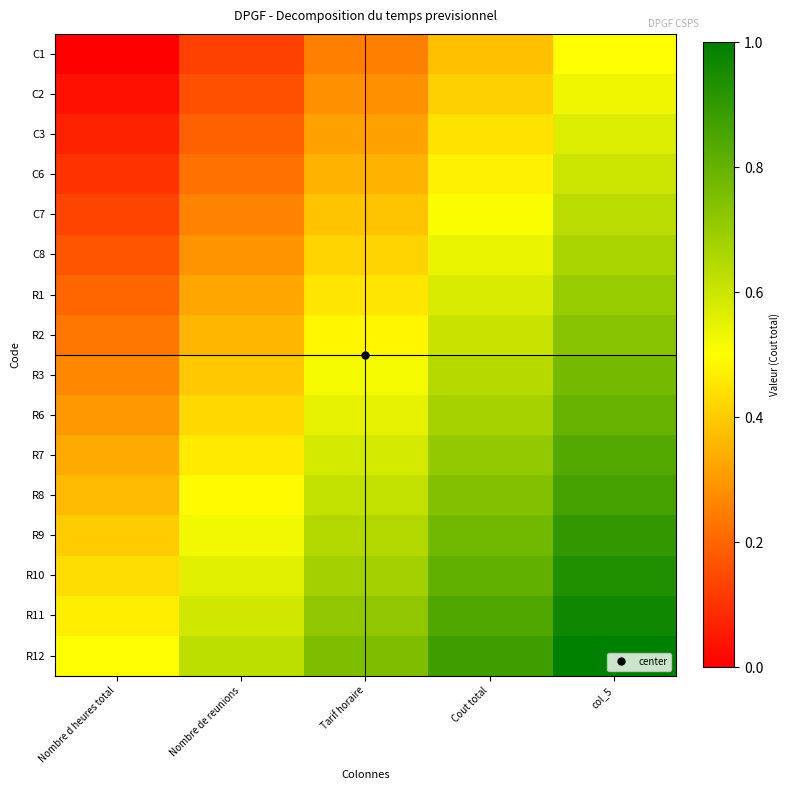

Reading left to right, extract all data points from this chart.

C1: Nombre d heures total=0.0	Nombre de reunions=0.1	Tarif horaire=0.2	Cout total=0.4	col_5=0.5
C2: Nombre d heures total=0.0	Nombre de reunions=0.2	Tarif horaire=0.3	Cout total=0.4	col_5=0.5
C3: Nombre d heures total=0.1	Nombre de reunions=0.2	Tarif horaire=0.3	Cout total=0.4	col_5=0.6
C6: Nombre d heures total=0.1	Nombre de reunions=0.2	Tarif horaire=0.3	Cout total=0.5	col_5=0.6
C7: Nombre d heures total=0.1	Nombre de reunions=0.3	Tarif horaire=0.4	Cout total=0.5	col_5=0.6
C8: Nombre d heures total=0.2	Nombre de reunions=0.3	Tarif horaire=0.4	Cout total=0.5	col_5=0.7
R1: Nombre d heures total=0.2	Nombre de reunions=0.3	Tarif horaire=0.5	Cout total=0.6	col_5=0.7
R2: Nombre d heures total=0.2	Nombre de reunions=0.4	Tarif horaire=0.5	Cout total=0.6	col_5=0.7
R3: Nombre d heures total=0.3	Nombre de reunions=0.4	Tarif horaire=0.5	Cout total=0.6	col_5=0.8
R6: Nombre d heures total=0.3	Nombre de reunions=0.4	Tarif horaire=0.6	Cout total=0.7	col_5=0.8
R7: Nombre d heures total=0.3	Nombre de reunions=0.5	Tarif horaire=0.6	Cout total=0.7	col_5=0.8
R8: Nombre d heures total=0.4	Nombre de reunions=0.5	Tarif horaire=0.6	Cout total=0.7	col_5=0.9
R9: Nombre d heures total=0.4	Nombre de reunions=0.5	Tarif horaire=0.7	Cout total=0.8	col_5=0.9
R10: Nombre d heures total=0.4	Nombre de reunions=0.6	Tarif horaire=0.7	Cout total=0.8	col_5=0.9
R11: Nombre d heures total=0.5	Nombre de reunions=0.6	Tarif horaire=0.7	Cout total=0.8	col_5=1.0
R12: Nombre d heures total=0.5	Nombre de reunions=0.6	Tarif horaire=0.8	Cout total=0.9	col_5=1.0